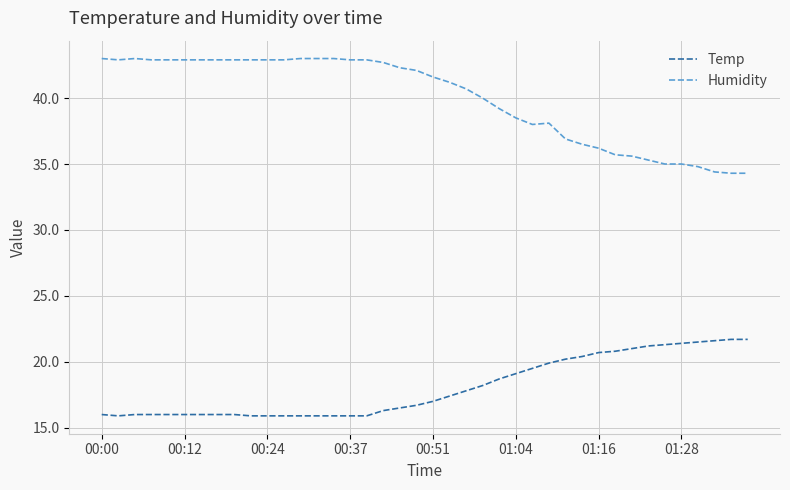

What are all the series names shown in the legend?

Temp, Humidity